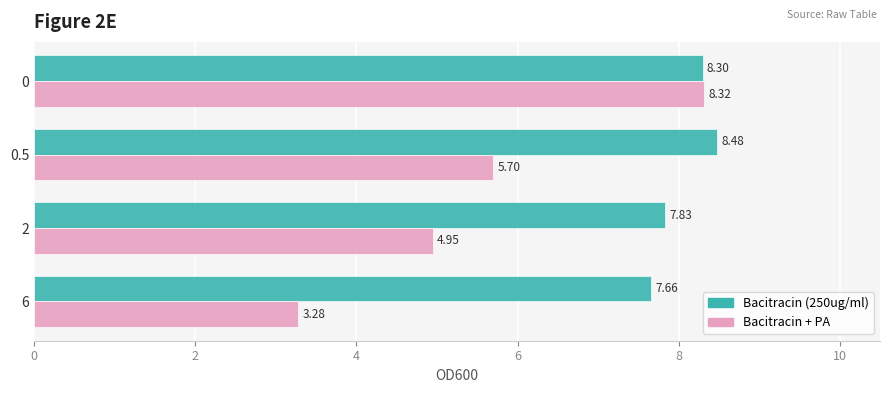

Which series has the widest spread of values?

Bacitracin + PA